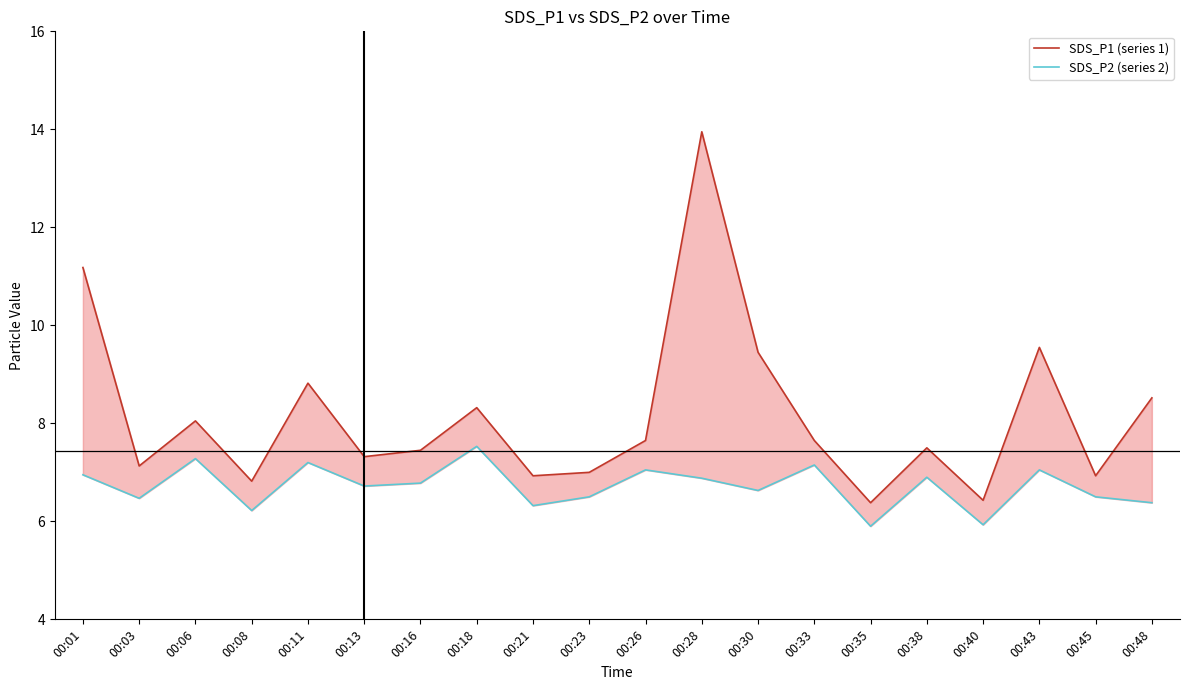

What are all the series names shown in the legend?

SDS_P1 (series 1), SDS_P2 (series 2)